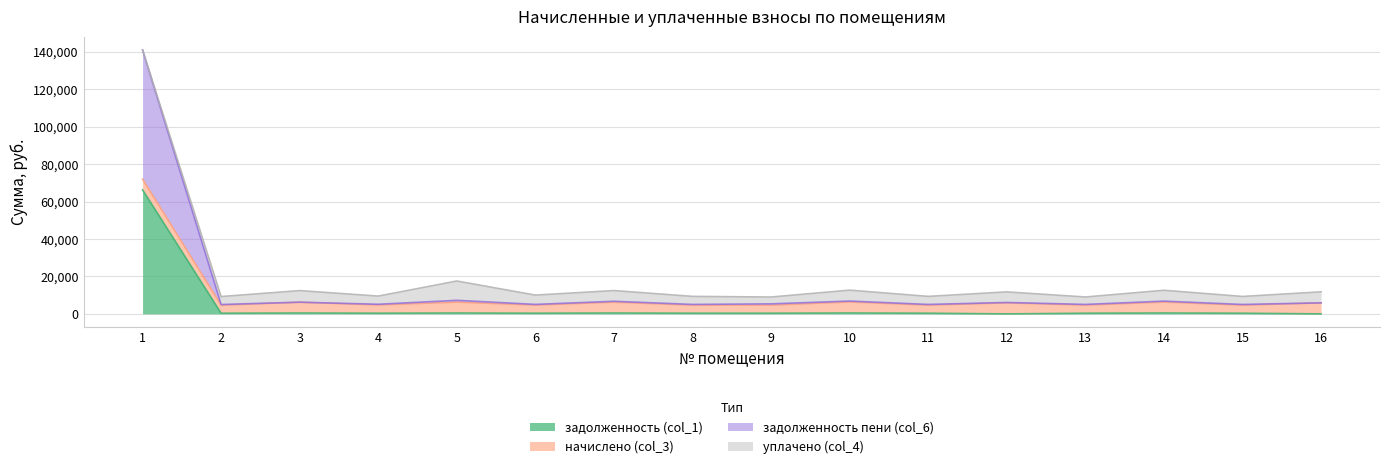

What is the maximum value for задолженность (col_1)?

66253.2